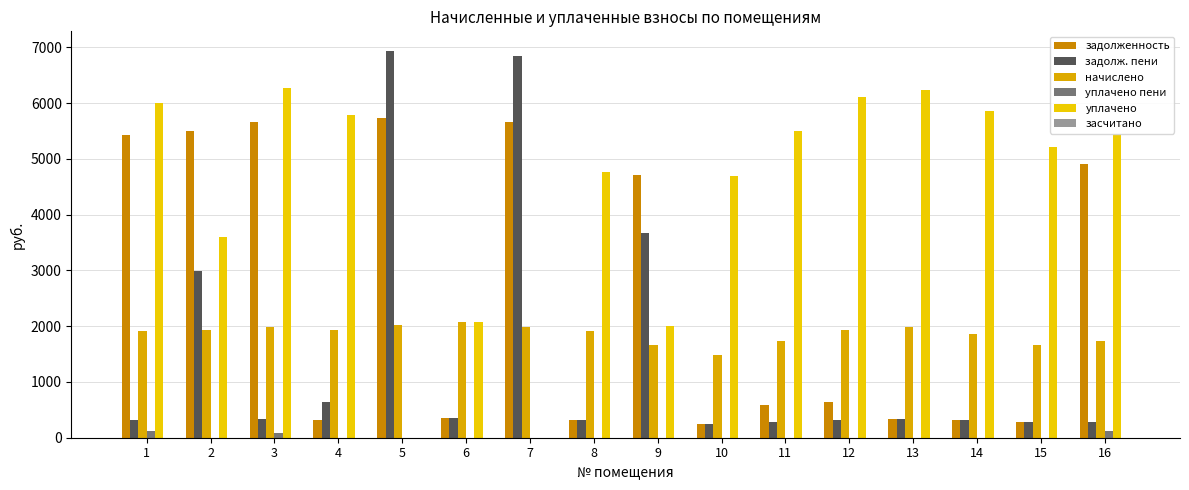

What is the highest value of the уплачено пени series?

123.8